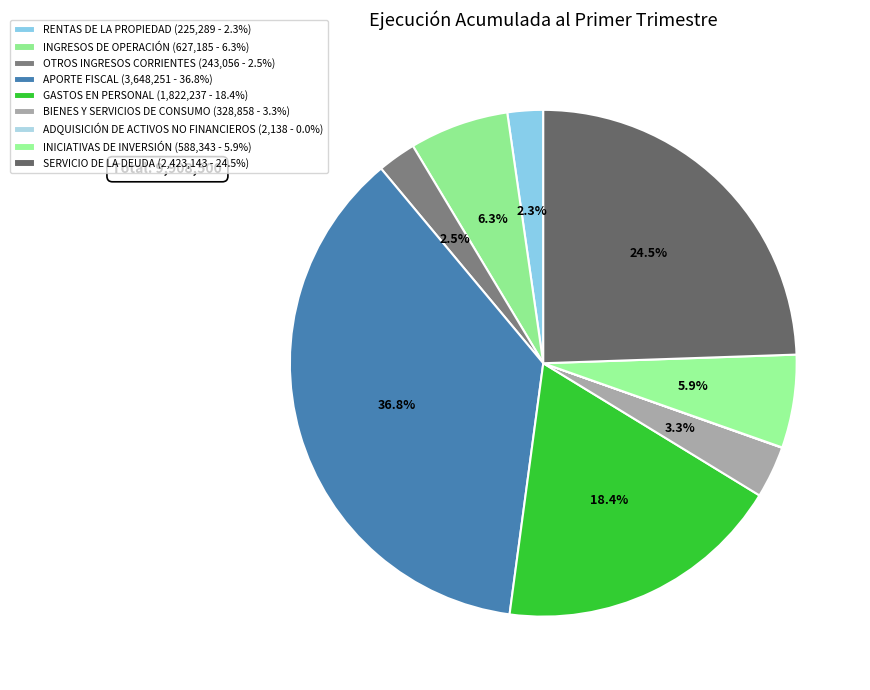

What percentage is the SERVICIO DE LA DEUDA slice, to the nearest percent?

24%